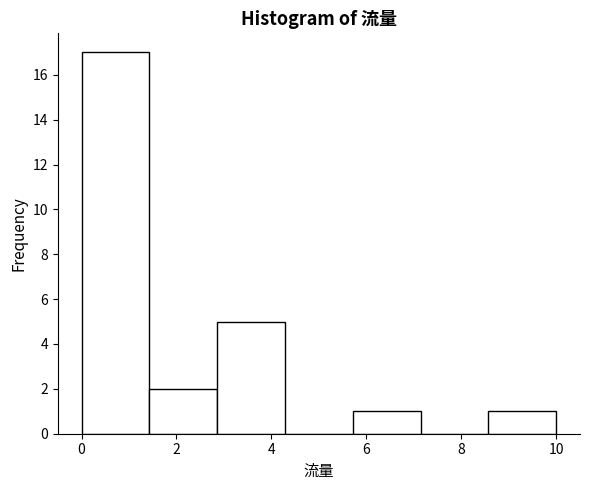

Reading left to right, transcribe this chart: for each bar, give the range it covers on the x-axis and its height. Neither the bar edges nor the heights are printed on the chart, so give them approximately, as read against the axes.

0.0 to 1.4: 17
1.4 to 2.8: 2
2.8 to 4.2: 5
4.2 to 5.8: 0
5.8 to 7.2: 1
7.2 to 8.6: 0
8.6 to 10.0: 1